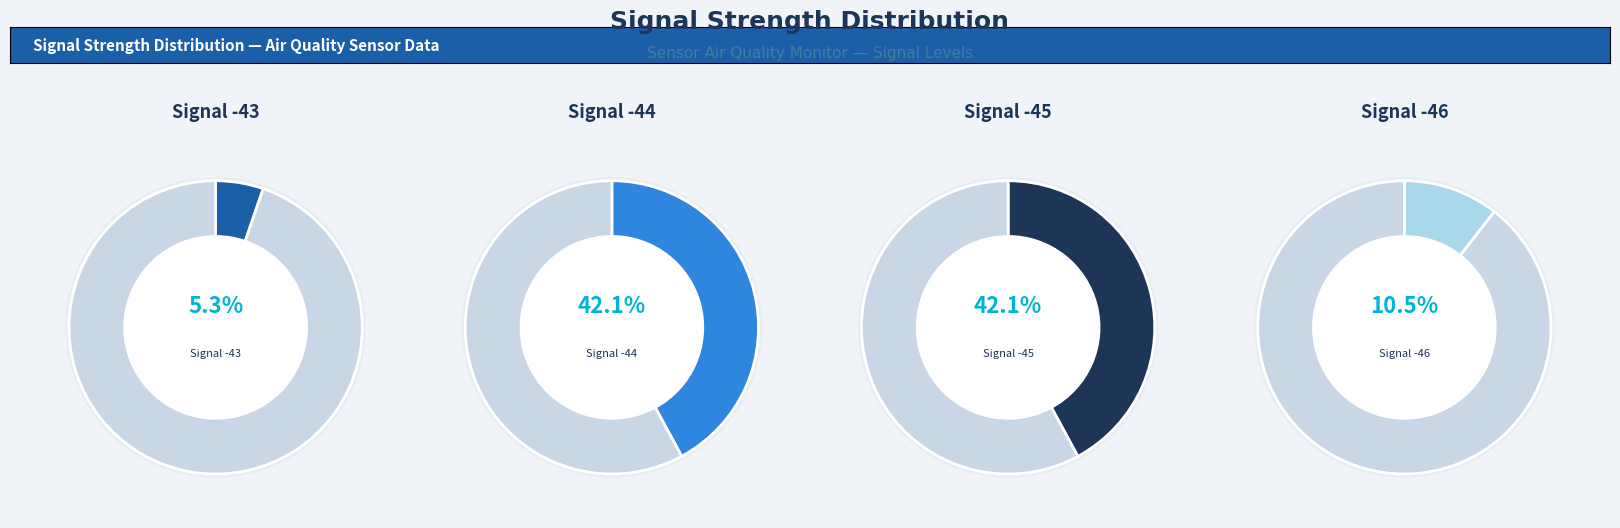

Is it true that -44 is 1% of the pie?

False